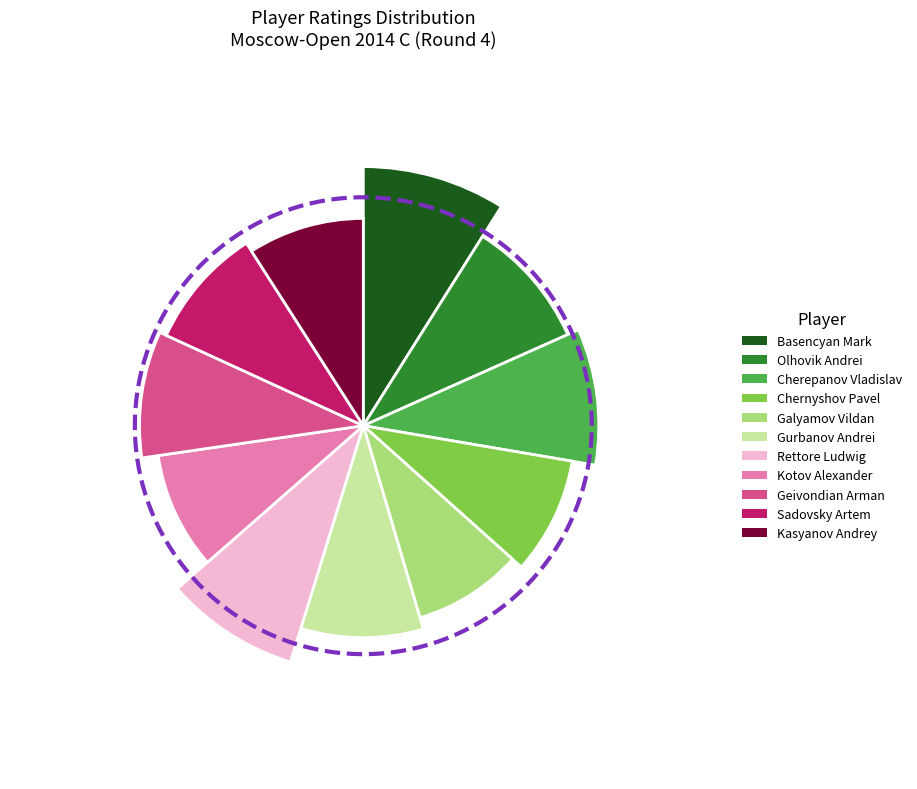

Combined, what portion of the pie is Chernyshov Pavel and Gurbanov Andrei?

18.3%